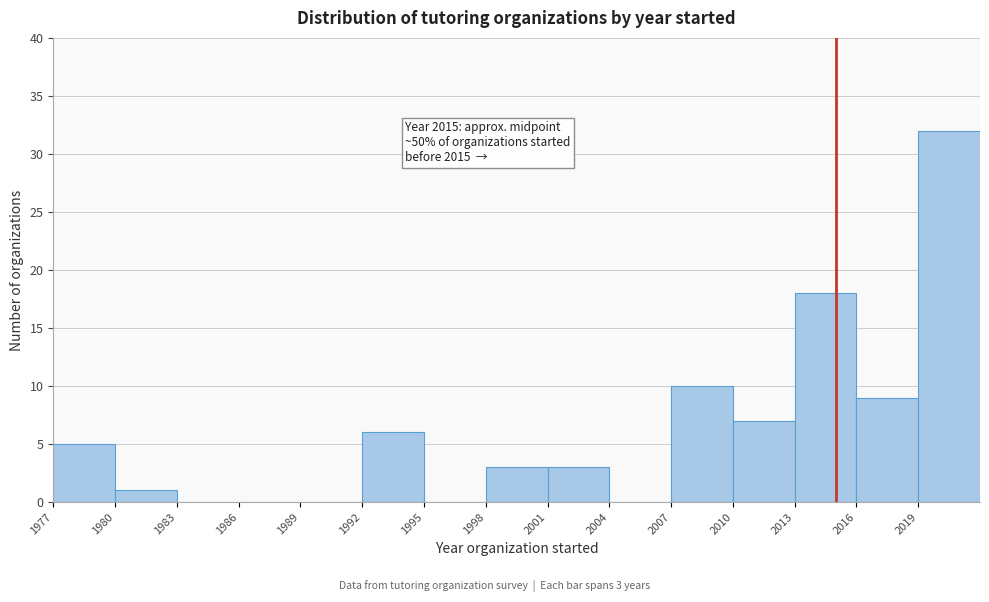

Which range on the x-axis has the tallest bar?

2019 to 2022